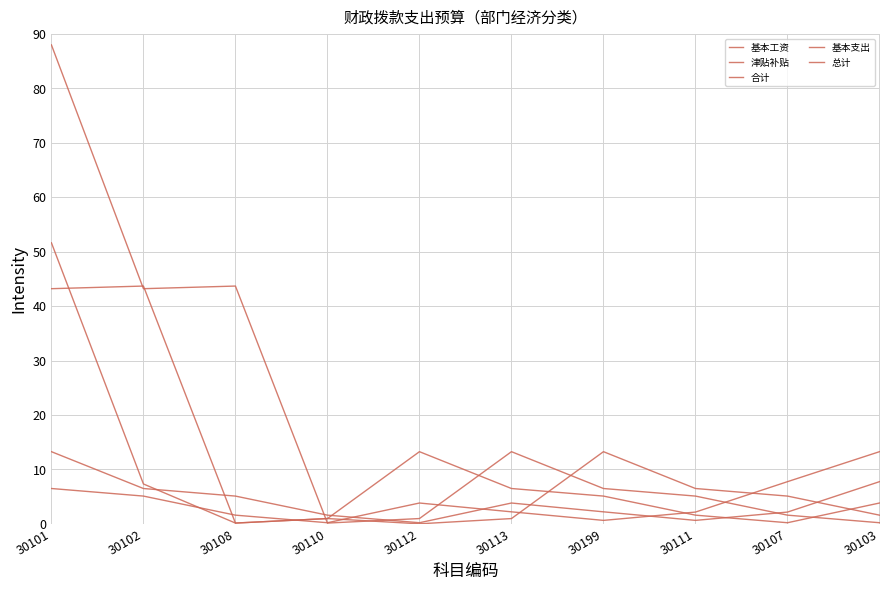

How many lines are shown in the chart?

5